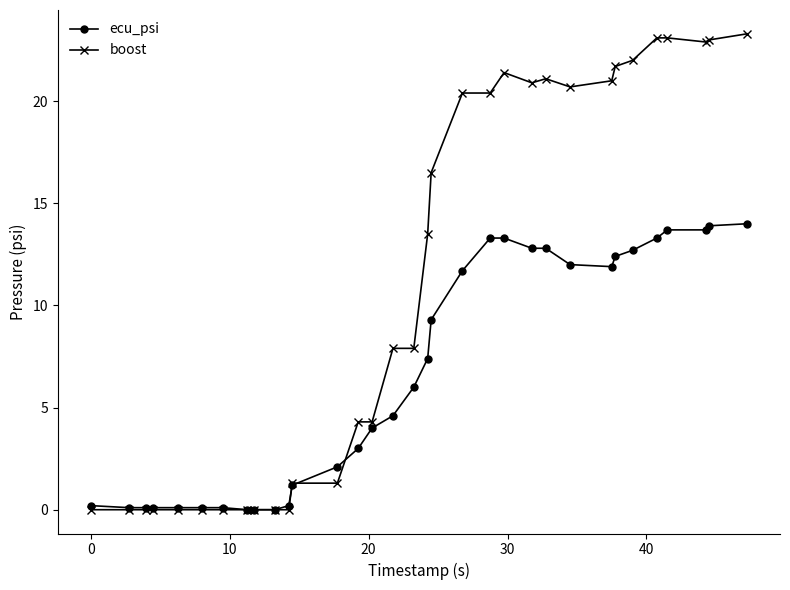

List the series in order of their overall mean, highest first.

boost, ecu_psi